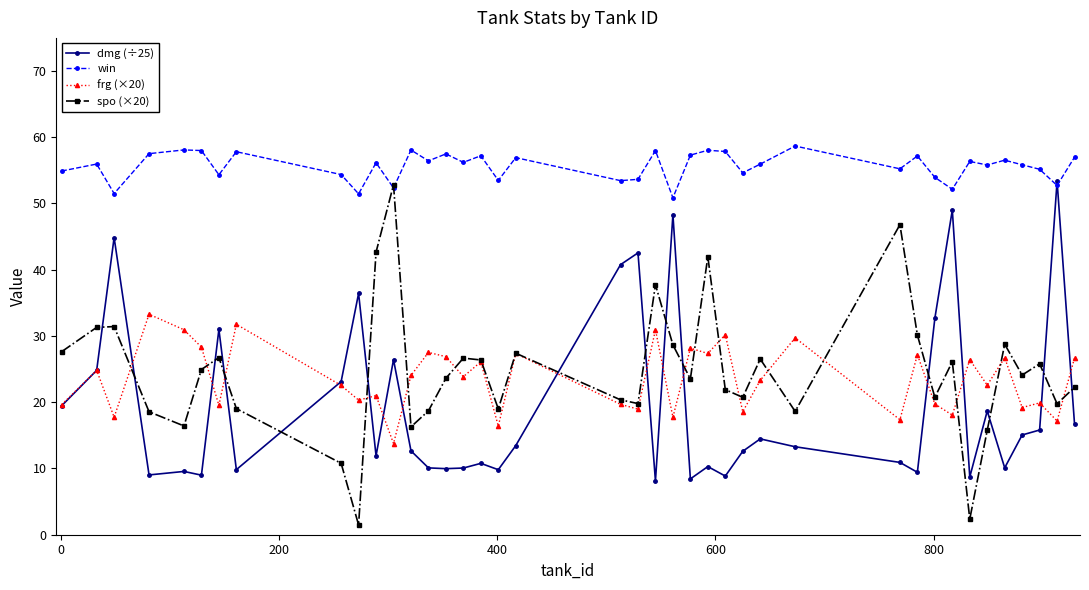

At how many categories does at least one series exceed 35?

40